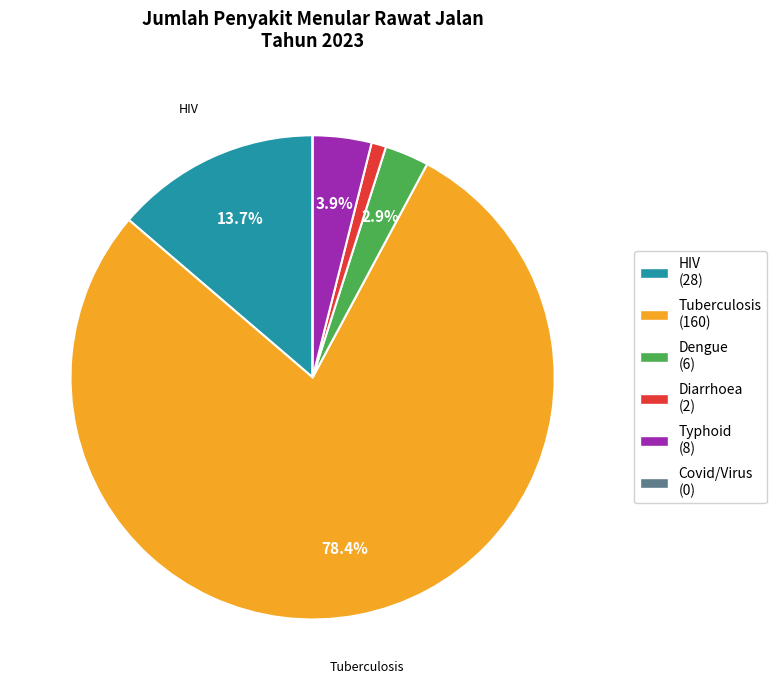

What is the largest slice in the pie chart?

Tuberculosis (160)